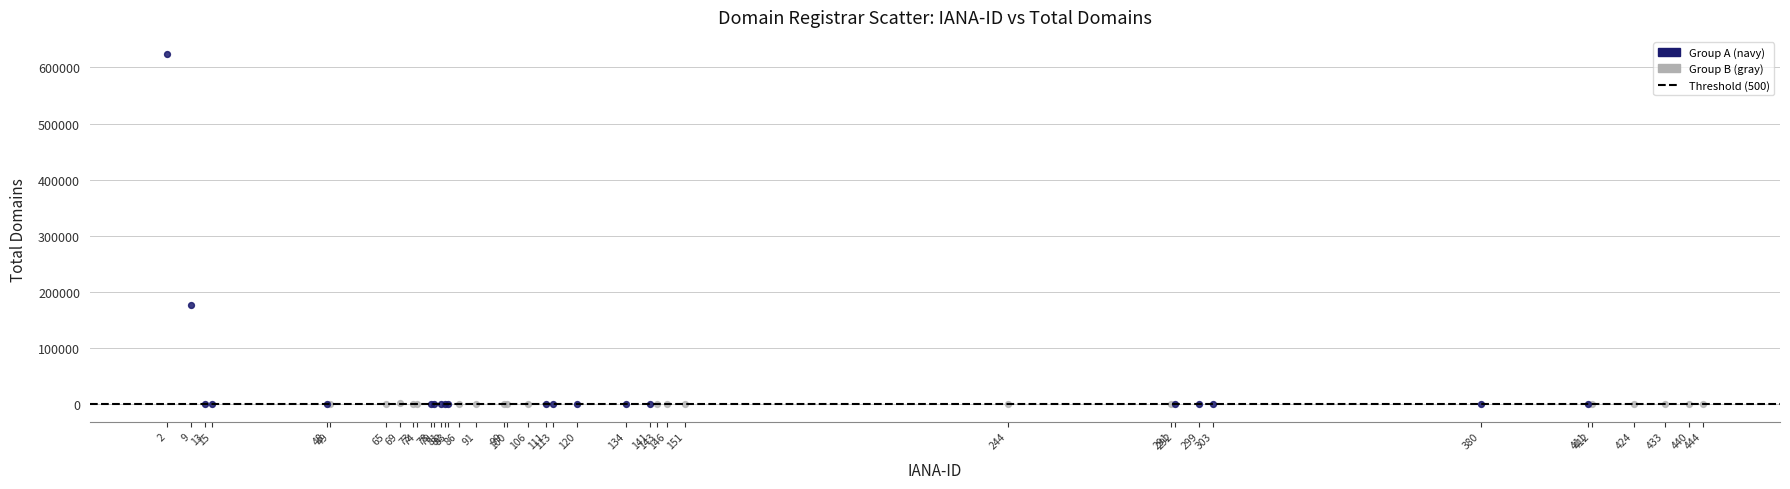

Which series contains the highest Y value?

Group A (navy)